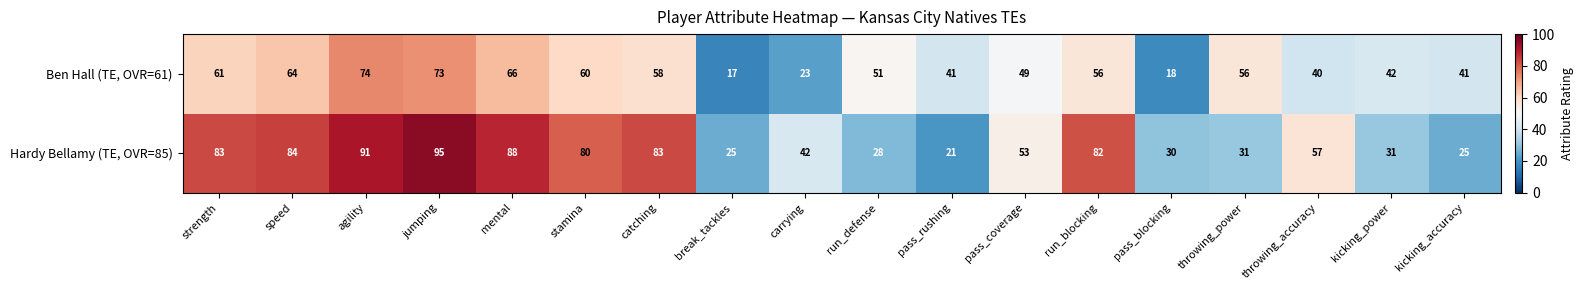

Is it true that Ben Hall (TE, OVR=61) equals 31 at strength?

False